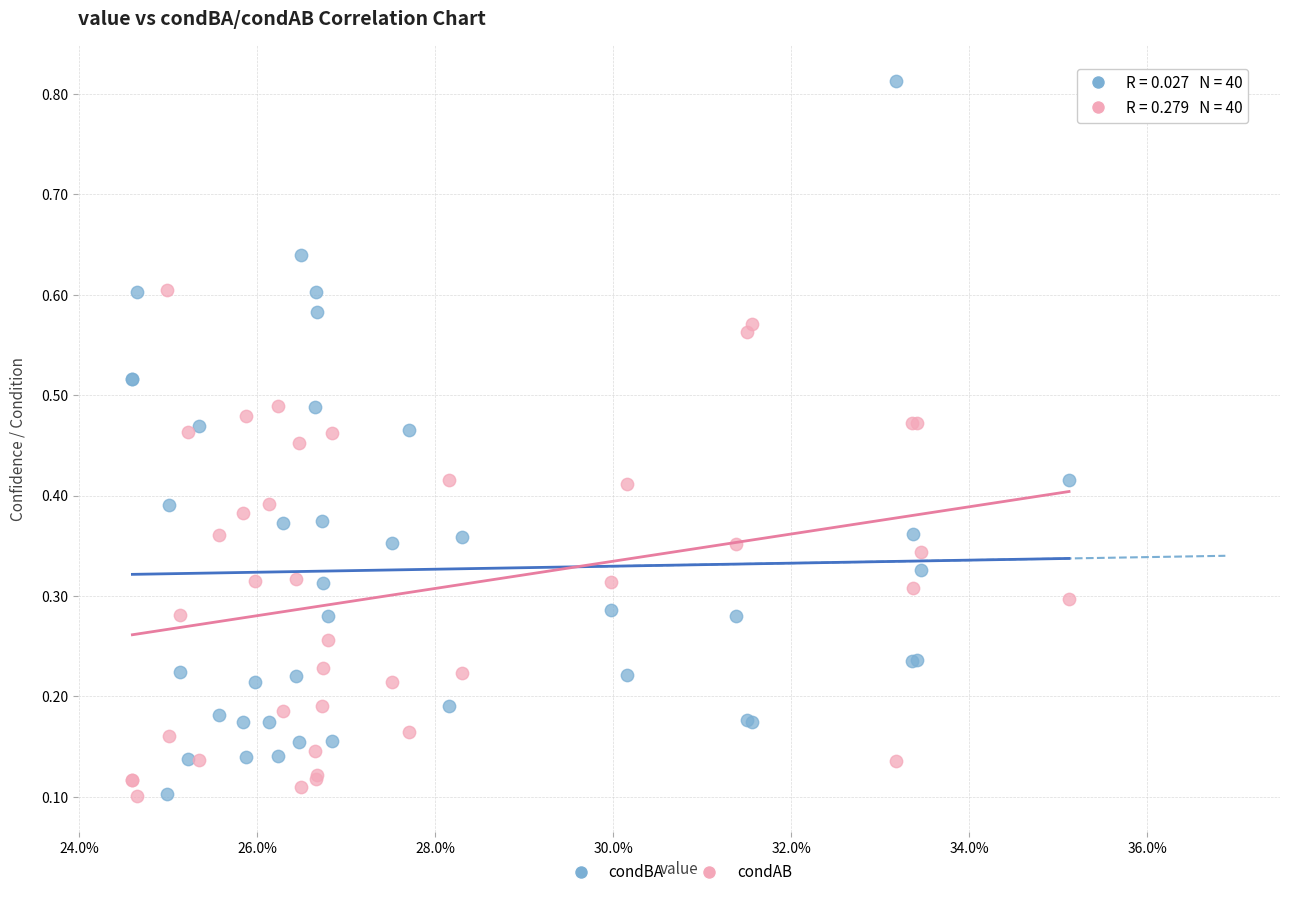

Which series reaches the maximum Y coordinate?

condBA